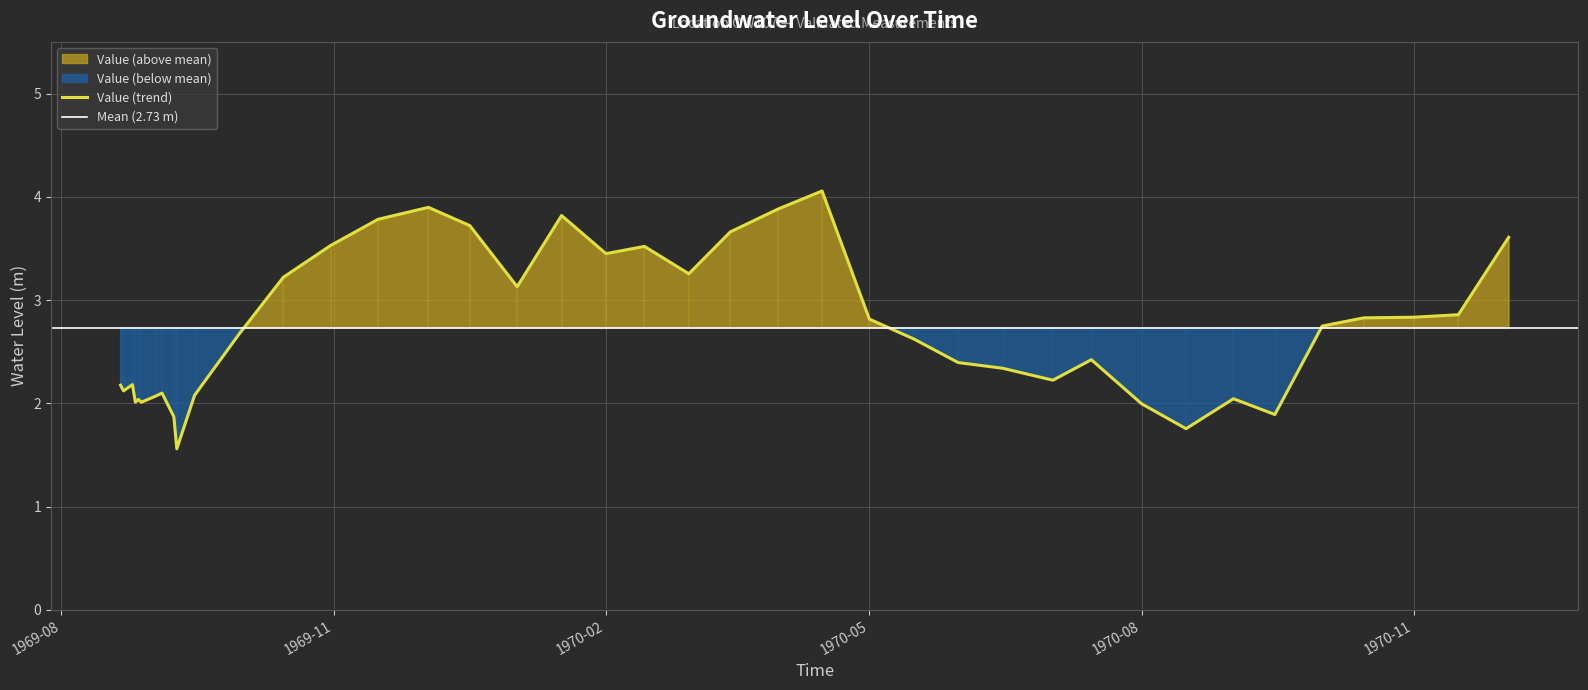

What is the minimum value for Value (trend)?

1.6